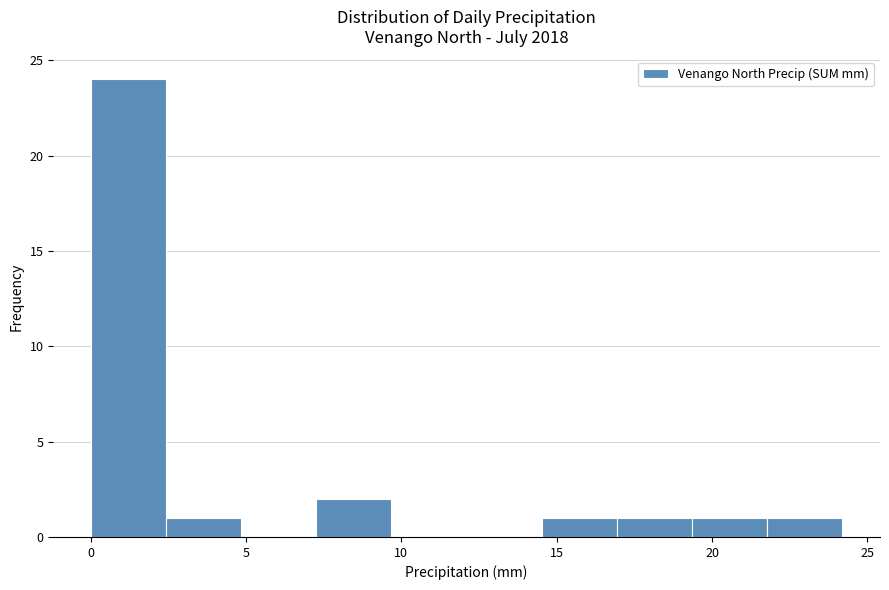

What is the height of the bar covering 2.5 to 5.0 on the x-axis? Neither the bar edges nor the heights are printed on the chart, so give them approximately, as read against the axes.

1